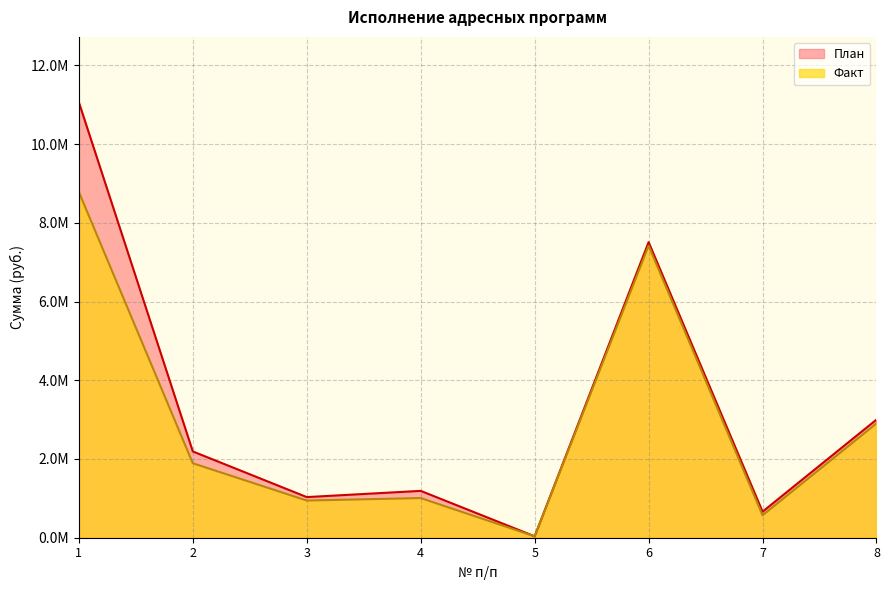

Rank the series at 7 from highest to lowest value.

План, Факт